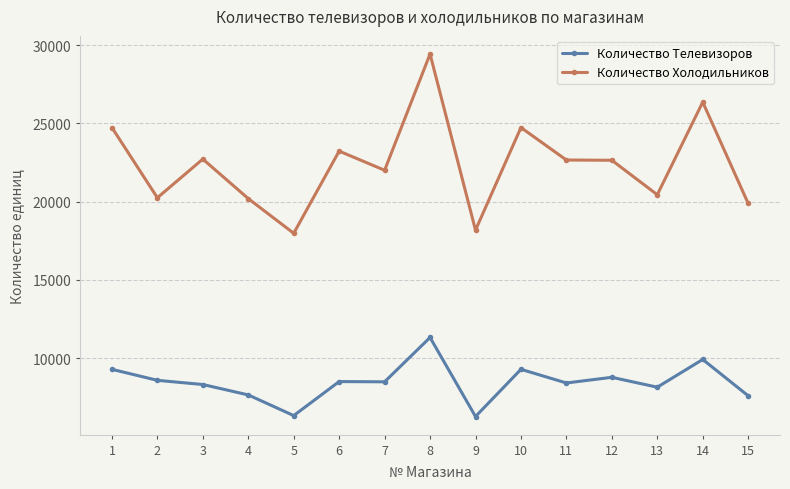

How many values in the Количество Телевизоров series are below 8490?

7